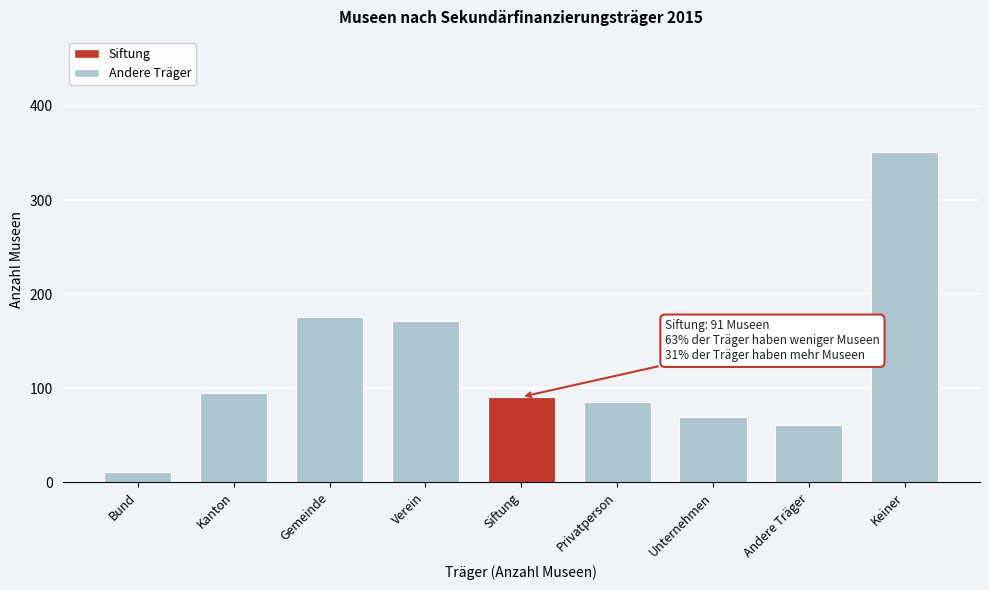

Reading left to right, extract all data points from this chart.

Bund=11.5	Kanton=95.5	Gemeinde=175.4	Verein=171.2	Siftung=90.9	Privatperson=85.7	Unternehmen=69.2	Andere Träger=60.9	Keiner=350.6